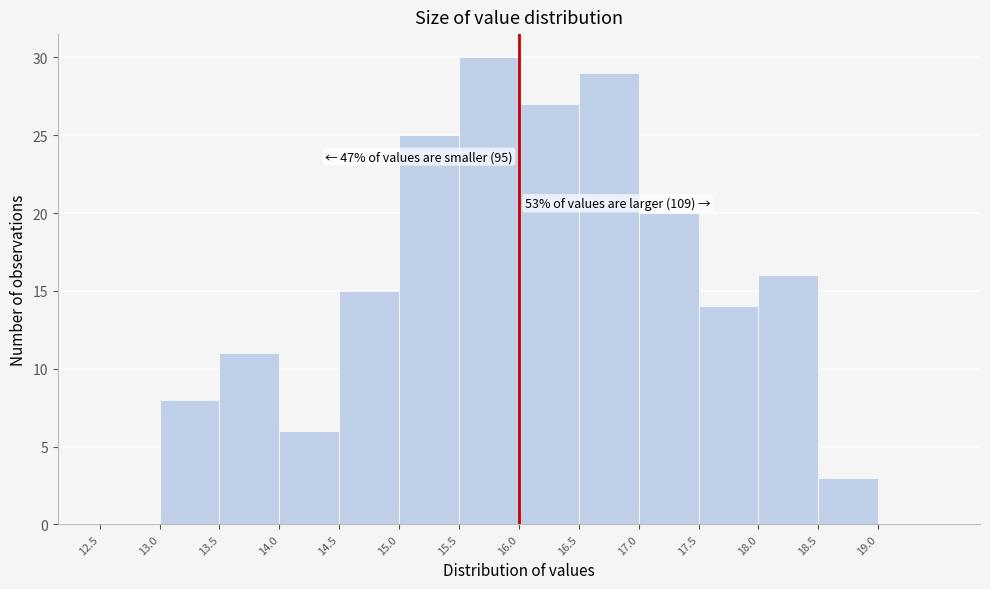

Over which range of the x-axis is the bar tallest?

15.5 to 16.0